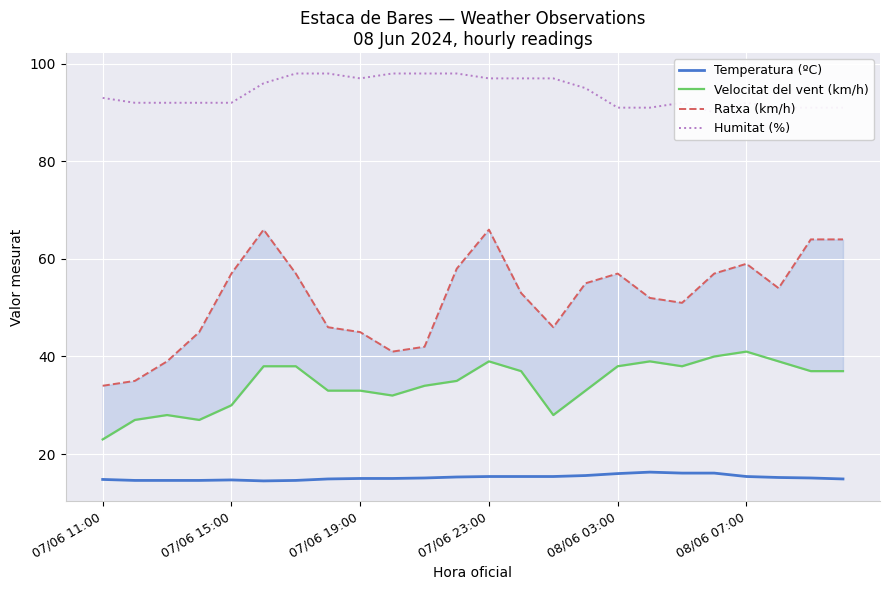

In Velocitat del vent (km/h), how many points are higher than both neighbors (excluding endpoints)?

4